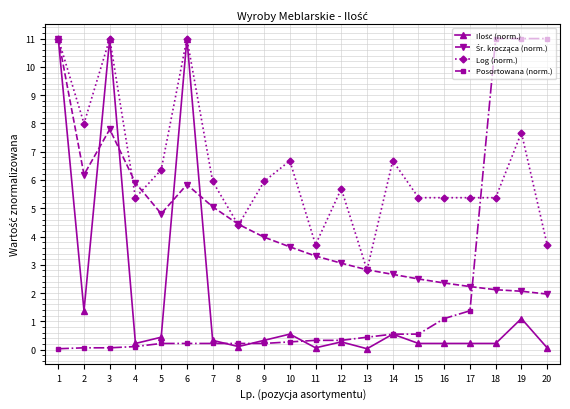

The value of Log (norm.) at 4 is 5.4. True or false?

True